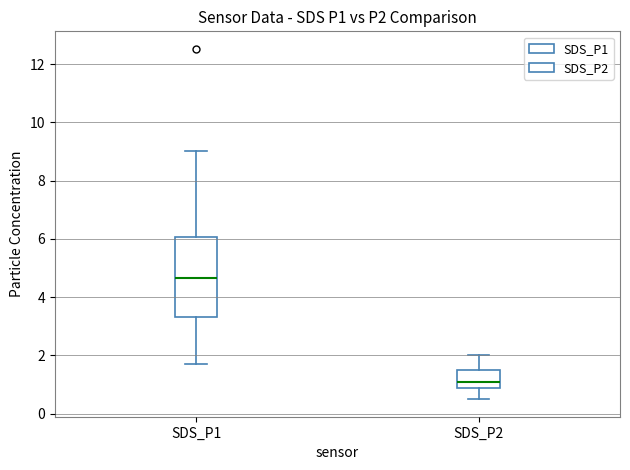

Reading left to right, transcribe this box plot: for each box, give where its median line is, the range the box spans, and where its two whiskers end, as read against the y-axis. The values are not printed on the chart, so give them approximately, as read against the axis.

SDS_P1: median 4.6, box 3.4 to 6.0, whiskers 1.8 to 9.0
SDS_P2: median 1.0 (just above the box's lower edge), box 1.0 to 1.6, whiskers 0.6 to 2.0